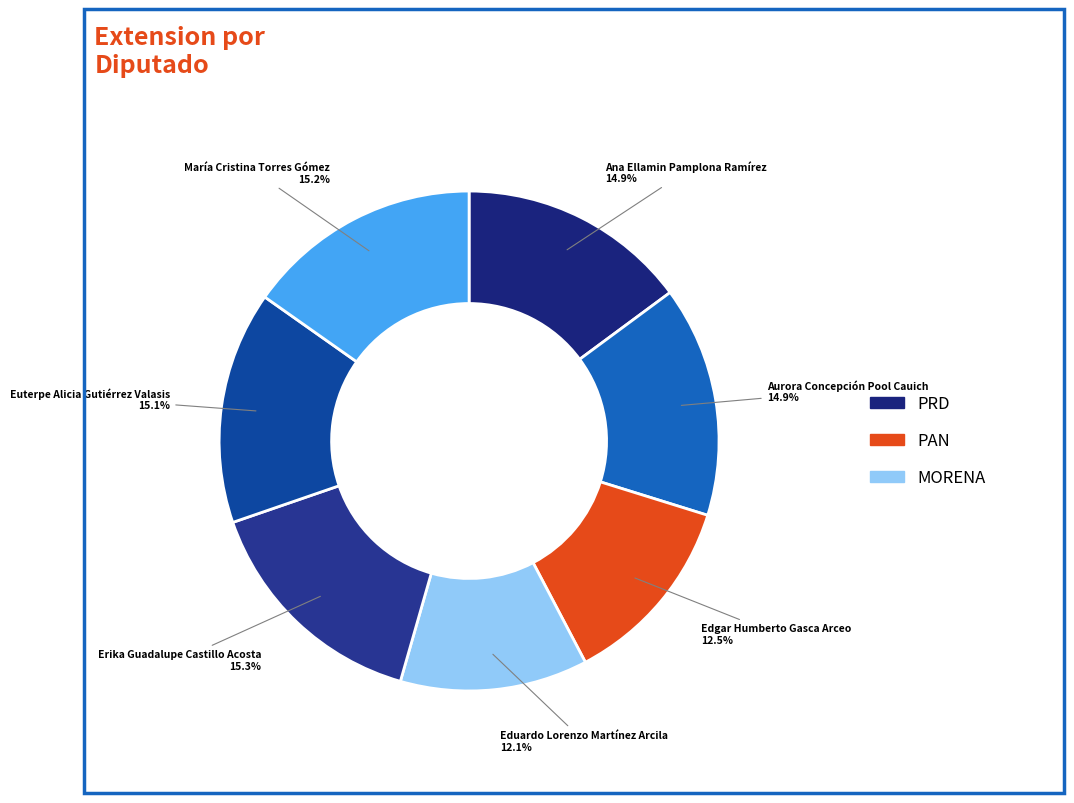

Which category has the biggest portion of the pie?

Erika Guadalupe Castillo Acosta